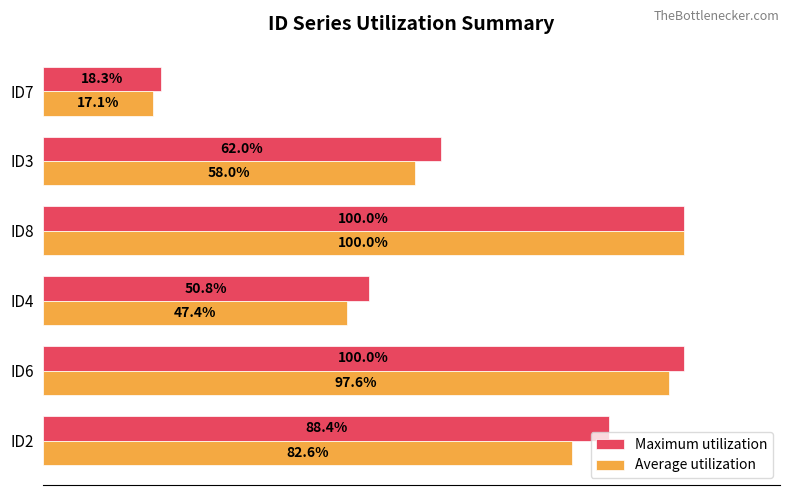

At which category is the sum across all series the highest?

ID8